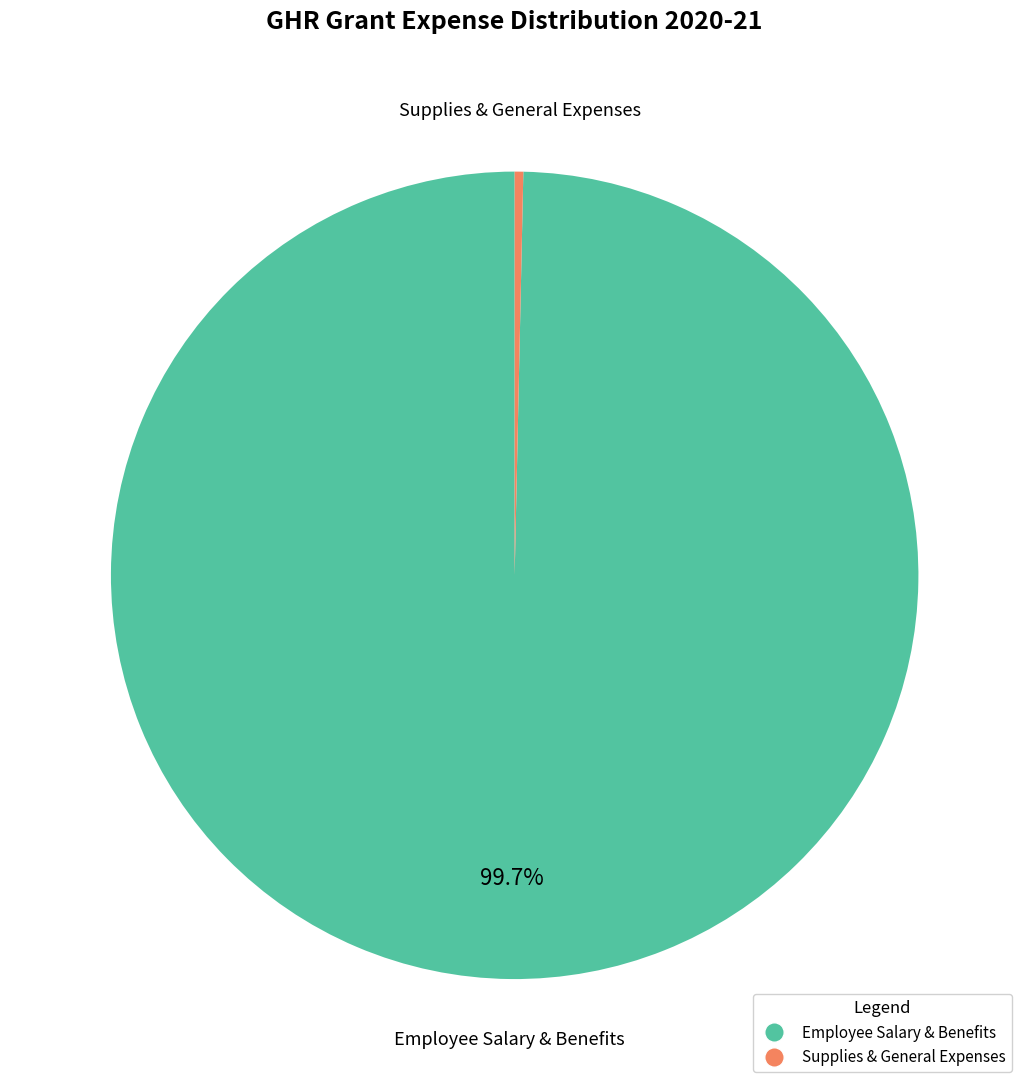

Does any single category account for the majority?

Yes